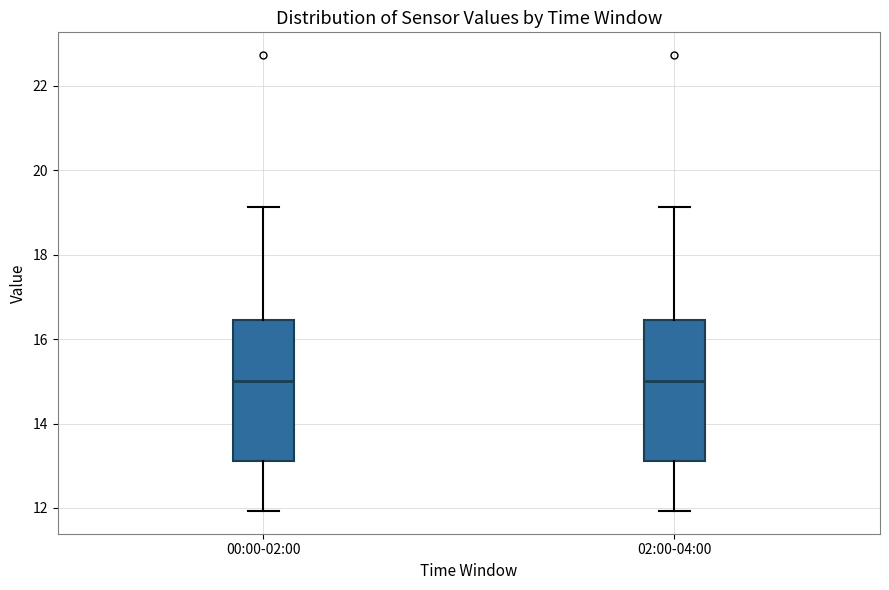

Where does the median line of the box for 02:00-04:00 sit on the y-axis? The values are not printed on the chart, so give them approximately, as read against the axis.

15.0